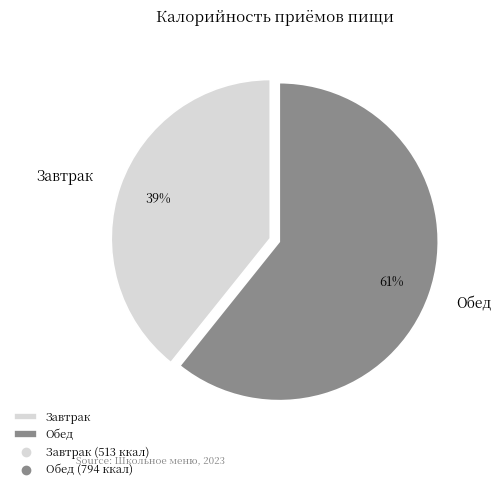

The Обед slice represents 61% of the pie. True or false?

True